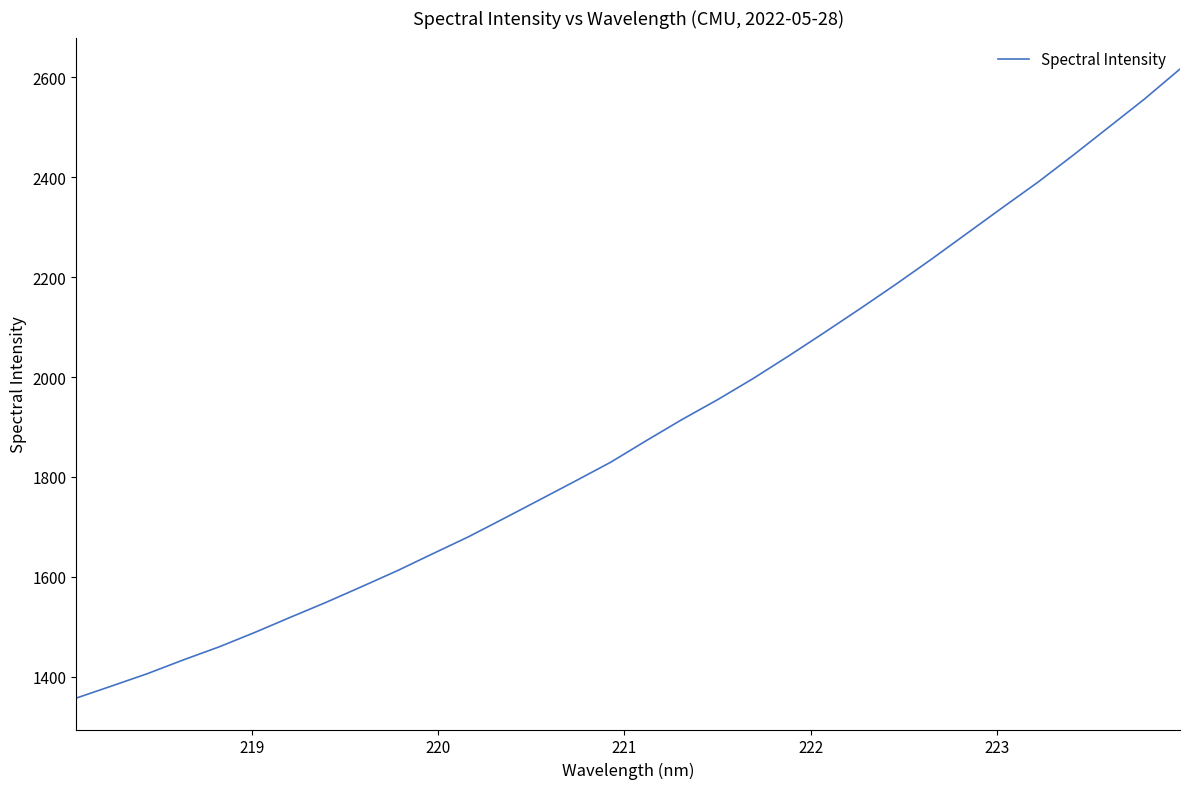

What is the smallest value displayed?

1357.3